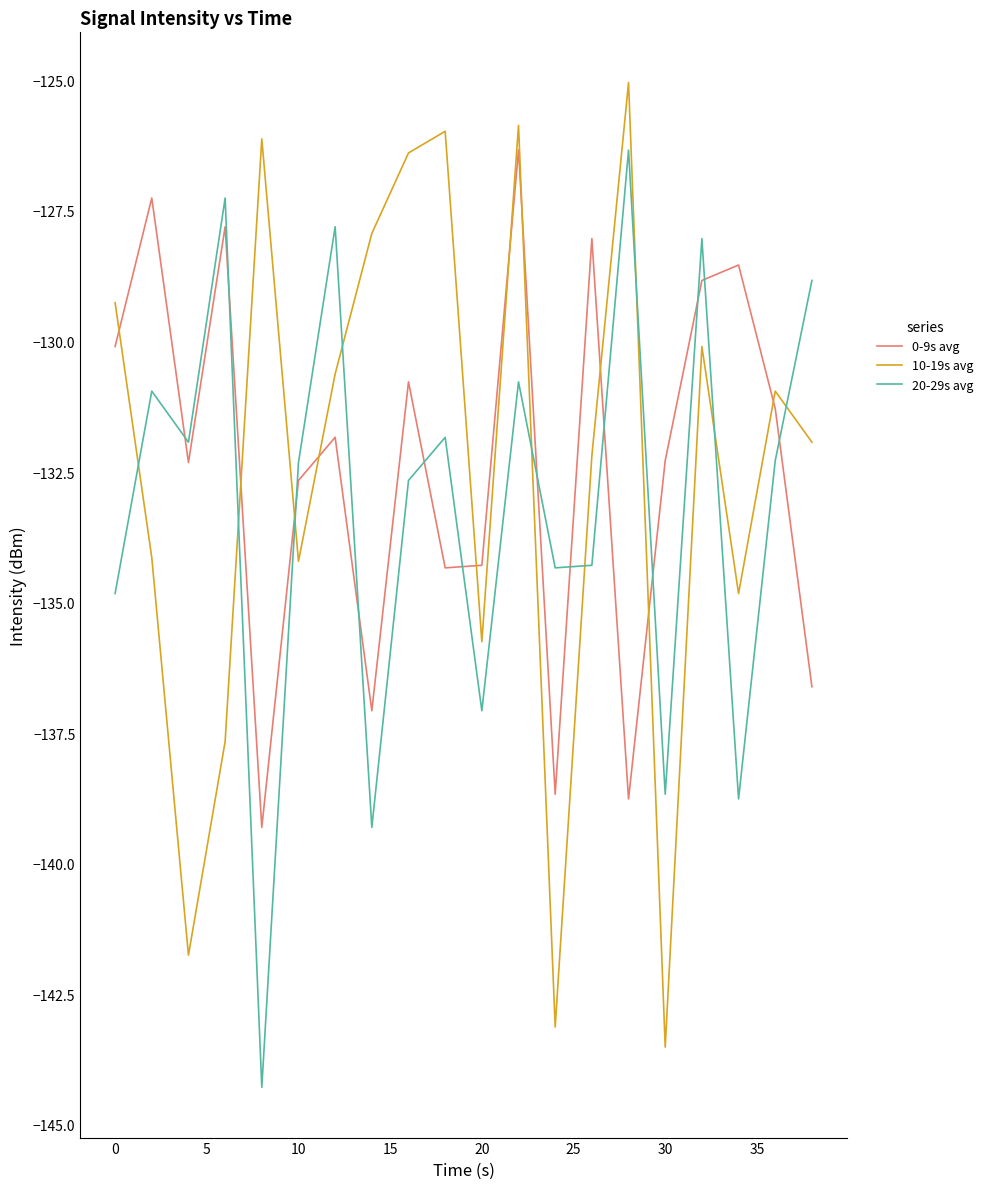

How many times do 20-29s avg and 0-9s avg cross each other?

13